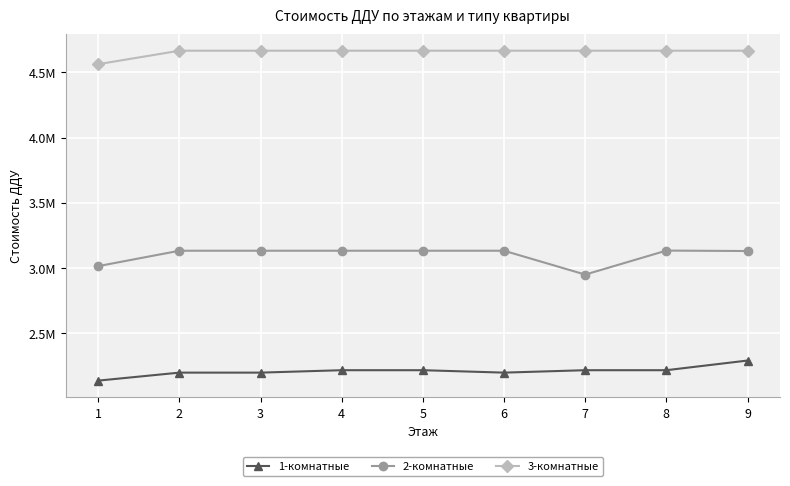

Is this an area chart (filled region under the line)?

No